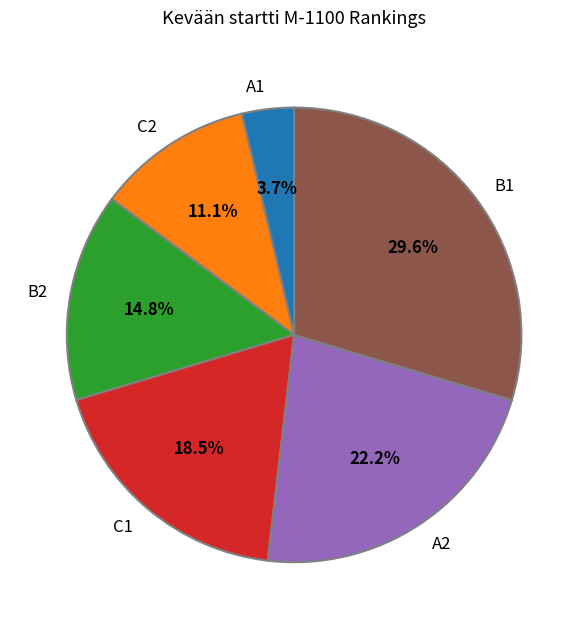

Rank the categories by value from lowest to highest.

A1, C2, B2, C1, A2, B1